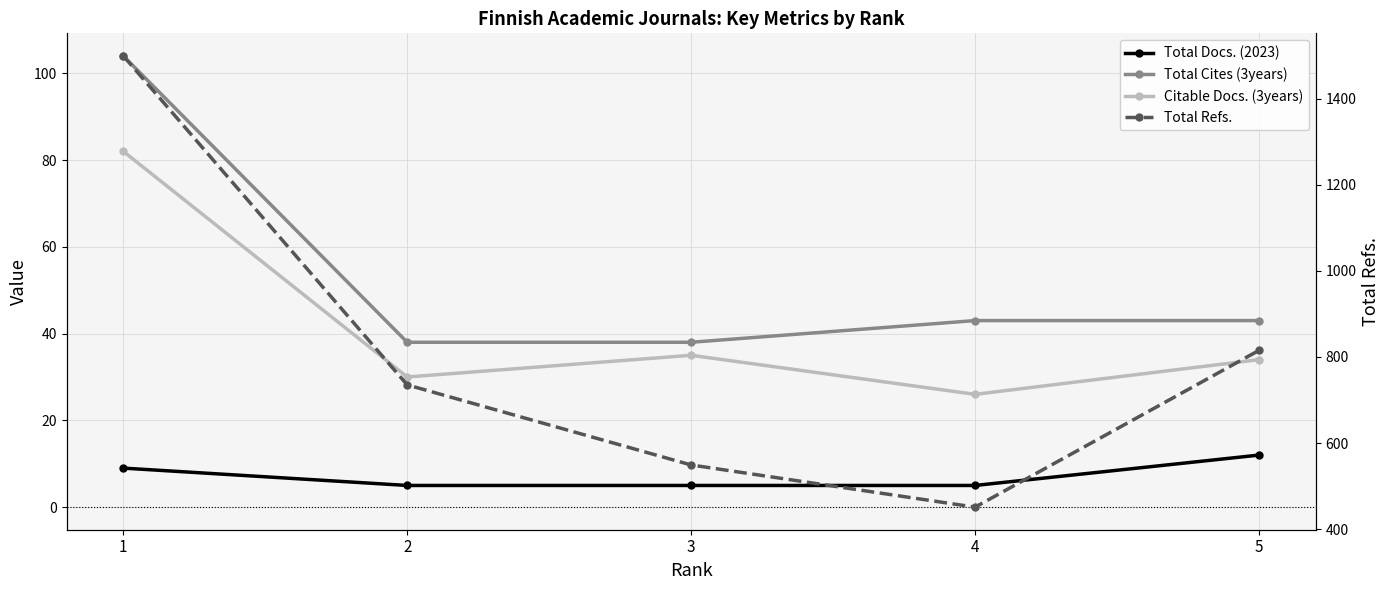

What is the value of the Citable Docs. (3years) point at the 1st from the left?

82